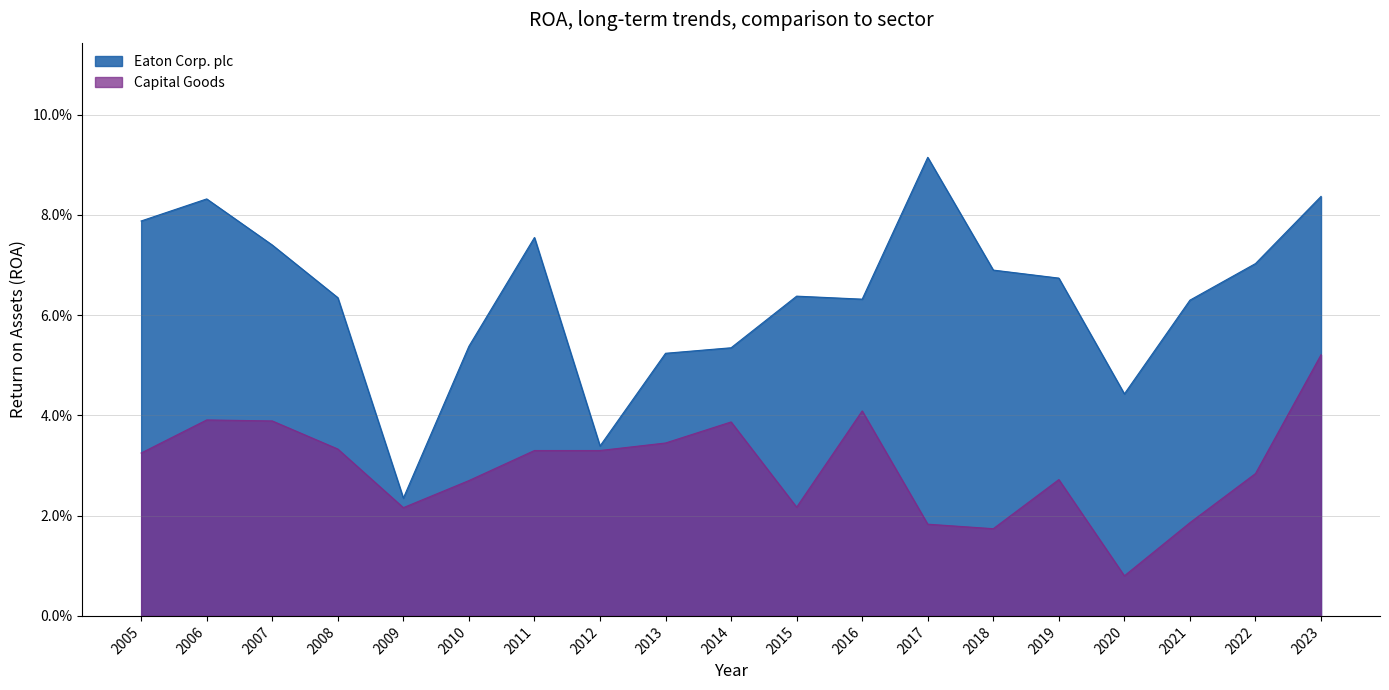

True or false: Capital Goods and Eaton Corp. plc cross at least once.

False